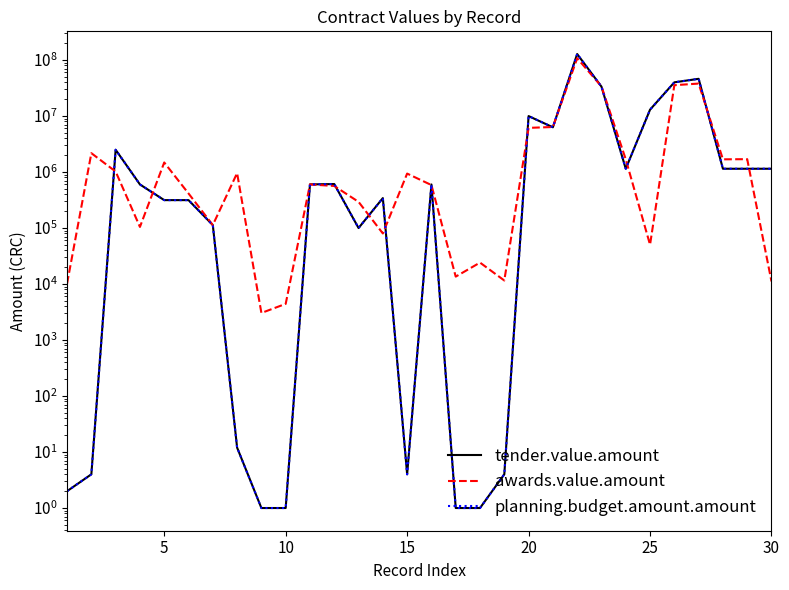

Is this an area chart (filled region under the line)?

No